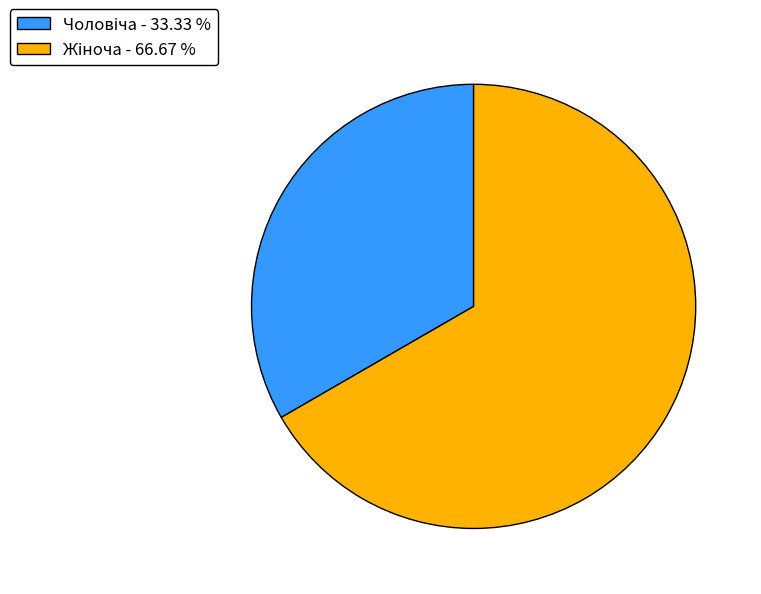

How many slices are in this pie chart?

2